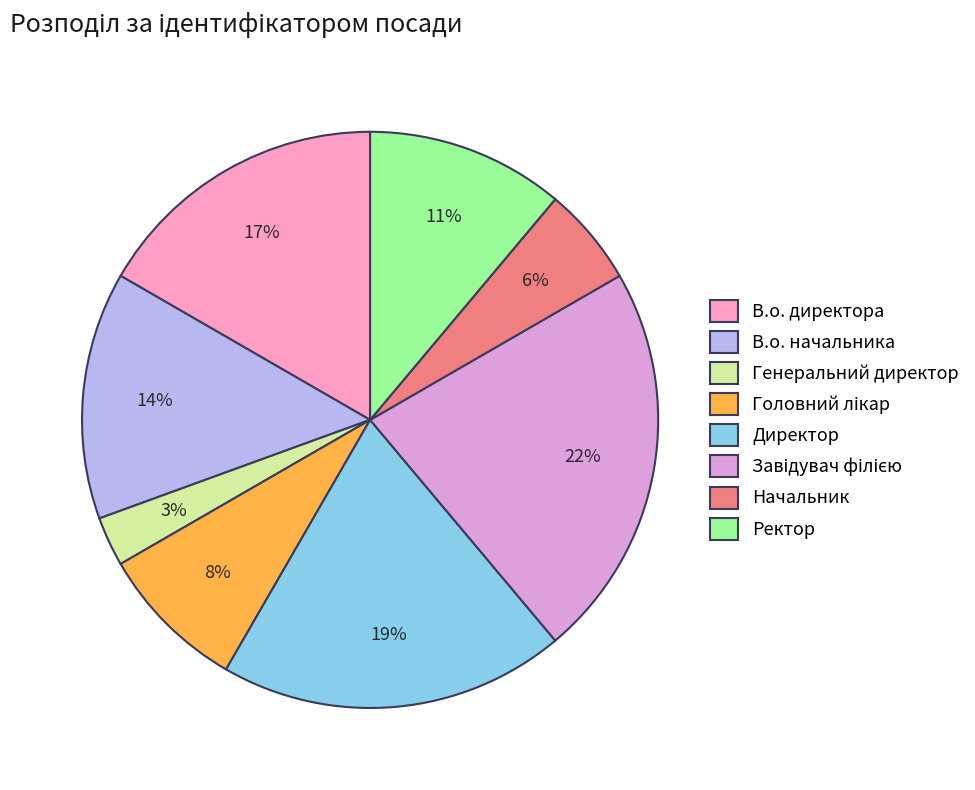

What is the smallest slice in the pie chart?

Генеральний директор